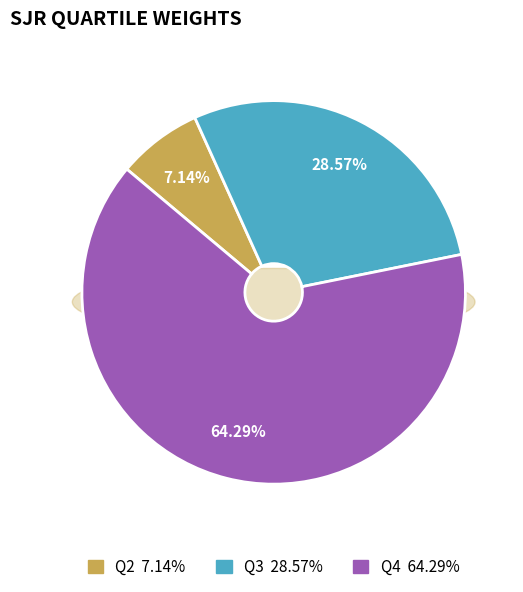

The Q2 slice represents 13% of the pie. True or false?

False